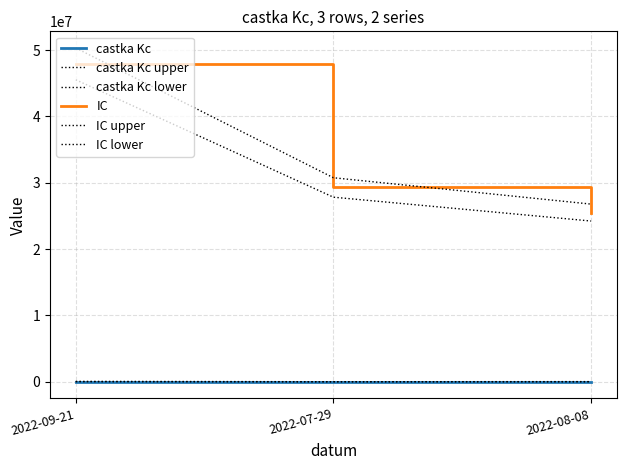

The IC upper series shows 30760232.0 at 2022-07-29. True or false?

True